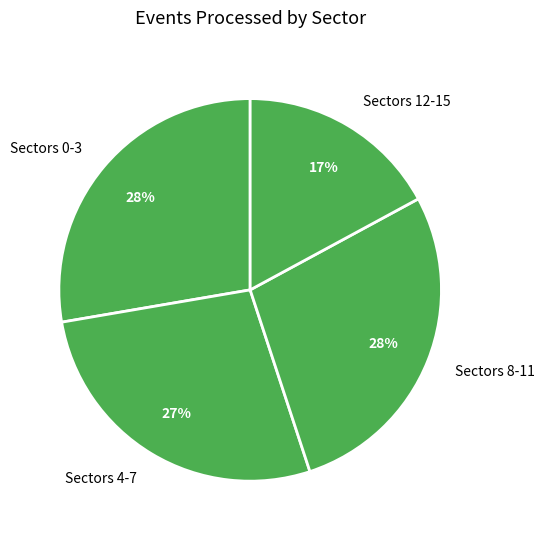

Is Sectors 12-15 the majority of the pie?

No